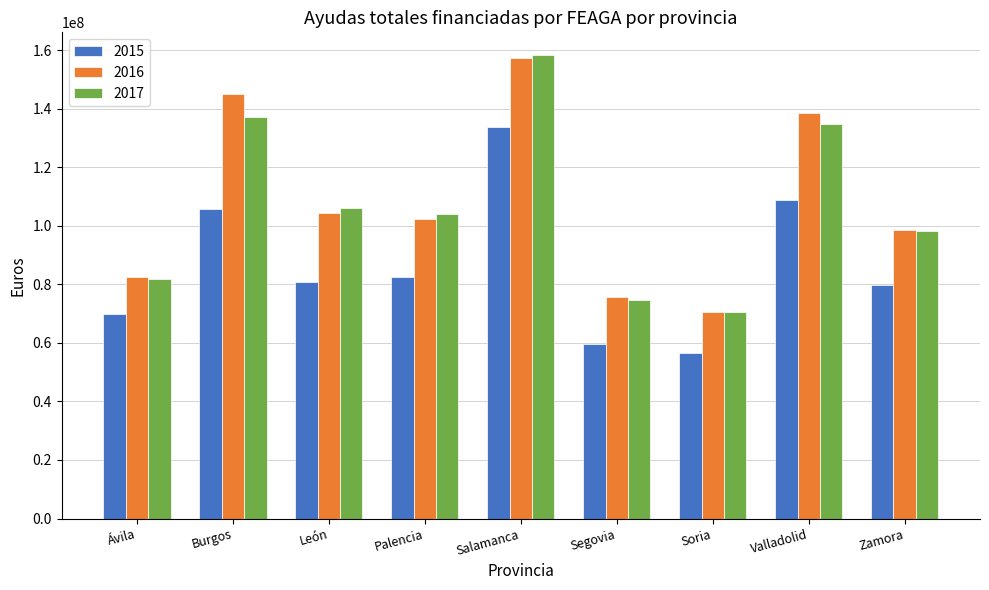

What is the minimum value for 2017?

70596462.1